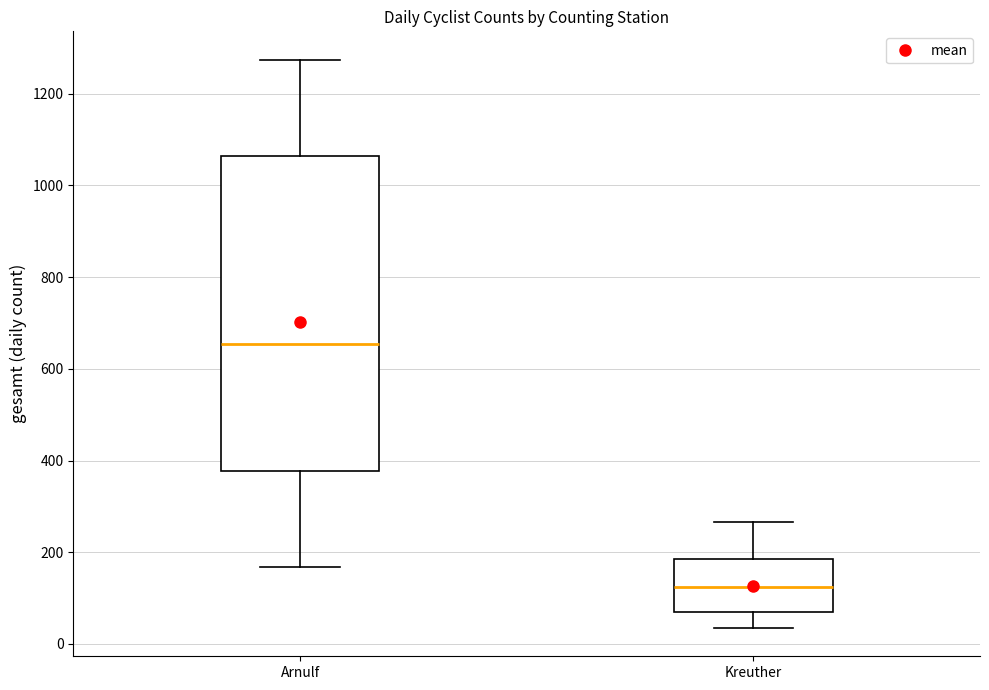

Where is the upper edge of the box for Kreuther on the y-axis? The values are not printed on the chart, so give them approximately, as read against the axis.

180